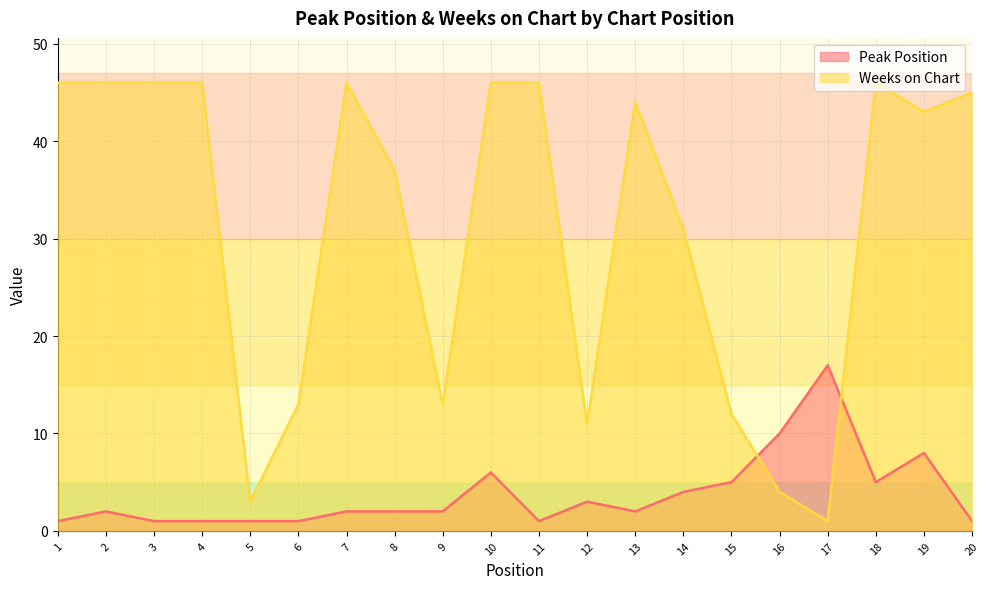

Is the value of Weeks on Chart at 20 greater than the value of Peak Position at 14?

Yes